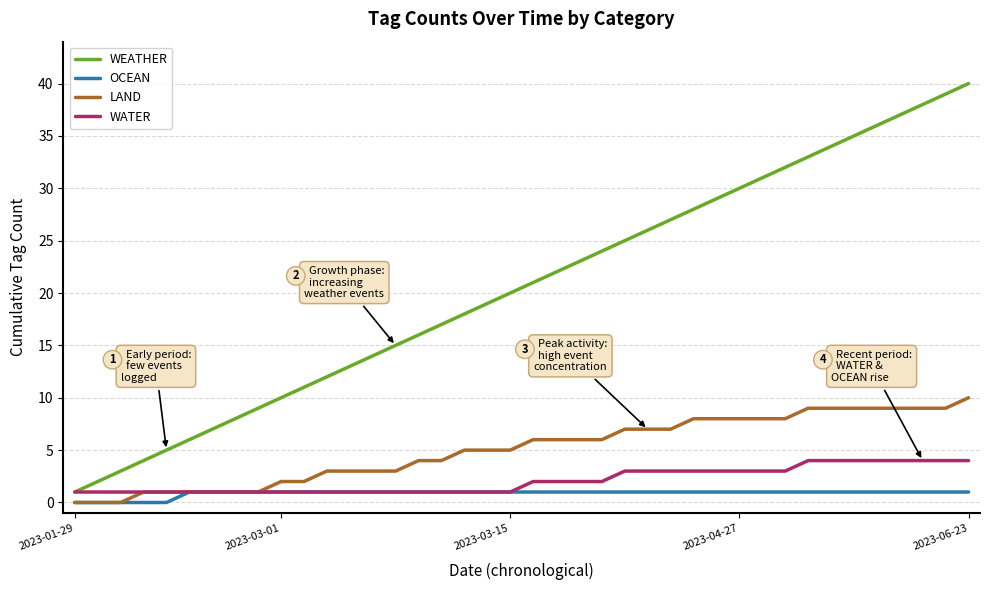

Which series has the largest range (max minus min)?

WEATHER